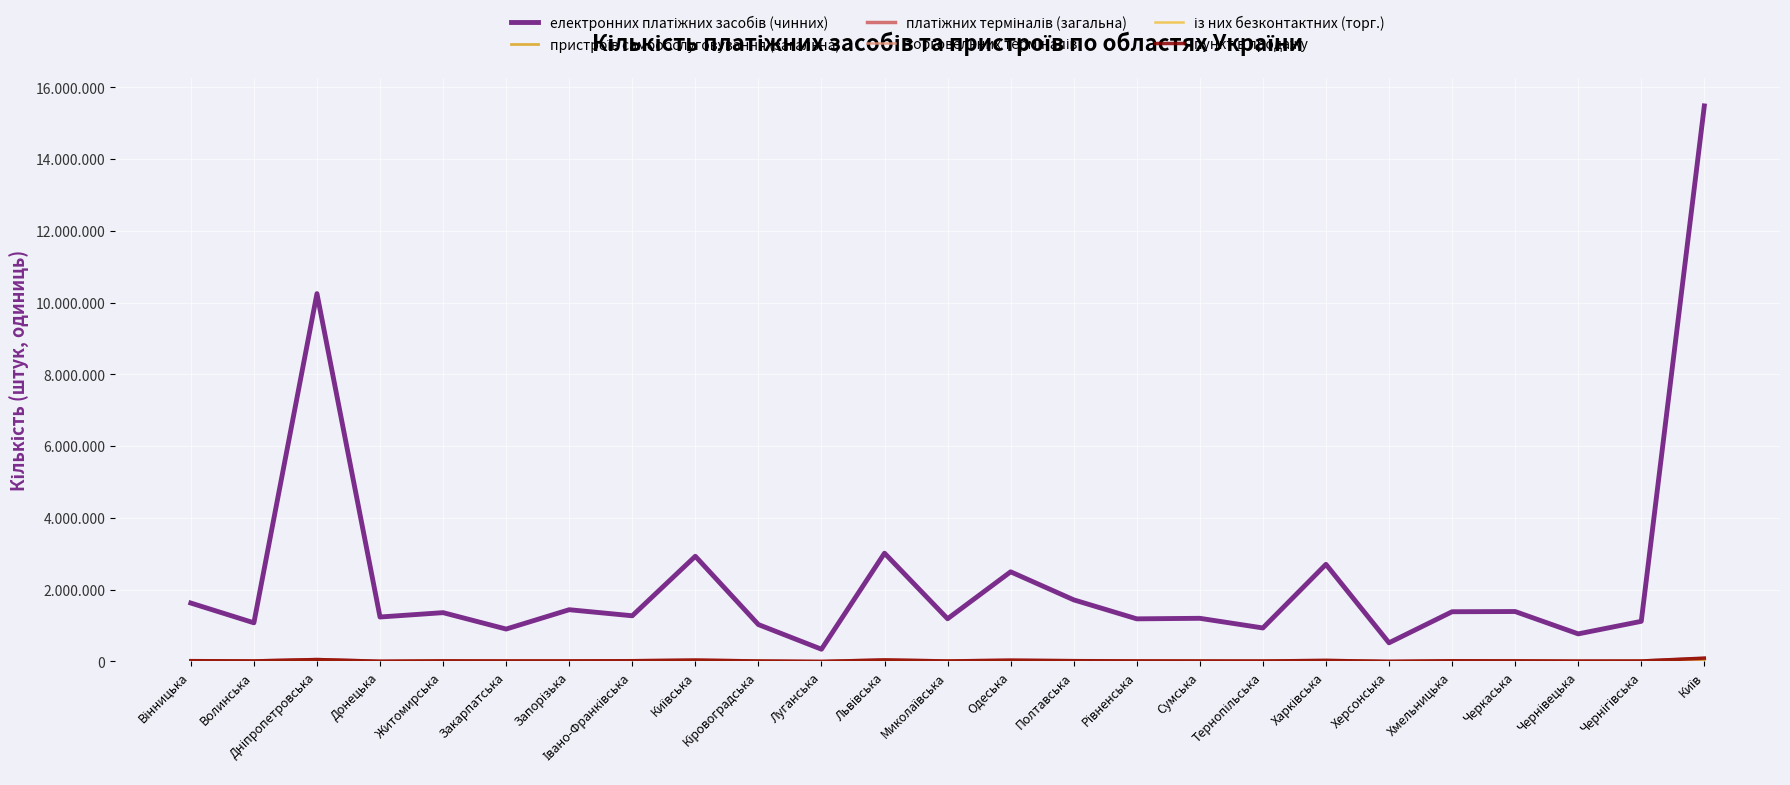

Reading left to right, extract all data points from this chart.

електронних платіжних засобів (чинних): Вінницька=1627103	Волинська=1076263	Дніпропетровська=10251899	Донецька=1238112	Житомирська=1359475	Закарпатська=902135	Запорізька=1441303	Івано-Франківська=1272391	Київська=2930883	Кіровоградська=1027188	Луганська=340091	Львівська=3017009	Миколаївська=1189474	Одеська=2497689	Полтавська=1716440	Рівненська=1186786	Сумська=1201724	Тернопільська=932524	Харківська=2705642	Херсонська=518865	Хмельницька=1384933	Черкаська=1390882	Чернівецька=767719	Чернігівська=1117309	Київ=15483811
пристроїв самообслуговування (загальна): Вінницька=1262	Волинська=781	Дніпропетровська=3151	Донецька=216	Житомирська=982	Закарпатська=816	Запорізька=789	Івано-Франківська=885	Київська=787	Кіровоградська=713	Луганська=0	Львівська=1946	Миколаївська=914	Одеська=2103	Полтавська=1282	Рівненська=835	Сумська=878	Тернопільська=700	Харківська=1905	Херсонська=223	Хмельницька=988	Черкаська=1029	Чернівецька=663	Чернігівська=807	Київ=5280
платіжних терміналів (загальна): Вінницька=20934	Волинська=14320	Дніпропетровська=51361	Донецька=4894	Житомирська=17197	Закарпатська=13774	Запорізька=12483	Івано-Франківська=19908	Київська=38453	Кіровоградська=12801	Луганська=0	Львівська=41590	Миколаївська=13146	Одеська=35131	Полтавська=21402	Рівненська=15370	Сумська=12836	Тернопільська=11910	Харківська=28320	Херсонська=1937	Хмельницька=17928	Черкаська=17128	Чернівецька=9873	Чернігівська=12580	Київ=81908
торговельних терміналів: Вінницька=19892	Волинська=13634	Дніпропетровська=49045	Донецька=4663	Житомирська=16443	Закарпатська=13133	Запорізька=11857	Івано-Франківська=18943	Київська=36780	Кіровоградська=12137	Луганська=0	Львівська=39597	Миколаївська=12474	Одеська=33014	Полтавська=20286	Рівненська=14566	Сумська=12187	Тернопільська=11138	Харківська=26569	Херсонська=1768	Хмельницька=17080	Черкаська=16289	Чернівецька=9227	Чернігівська=11924	Київ=77698
із них безконтактних (торг.): Вінницька=18995	Волинська=13197	Дніпропетровська=47184	Донецька=4642	Житомирська=15896	Закарпатська=12548	Запорізька=11518	Івано-Франківська=18137	Київська=35353	Кіровоградська=11782	Луганська=0	Львівська=37851	Миколаївська=12222	Одеська=32406	Полтавська=19644	Рівненська=14045	Сумська=11784	Тернопільська=10771	Харківська=25906	Херсонська=1756	Хмельницька=16375	Черкаська=15608	Чернівецька=8947	Чернігівська=11626	Київ=74667
пунктів продажу: Вінницька=20246	Волинська=13947	Дніпропетровська=52300	Донецька=4931	Житомирська=15526	Закарпатська=13581	Запорізька=14635	Івано-Франківська=18986	Київська=35905	Кіровоградська=12199	Луганська=40	Львівська=40848	Миколаївська=12477	Одеська=33704	Полтавська=20100	Рівненська=14569	Сумська=12610	Тернопільська=11349	Харківська=27630	Херсонська=2051	Хмельницька=18029	Черкаська=15910	Чернівецька=9480	Чернігівська=11373	Київ=92128